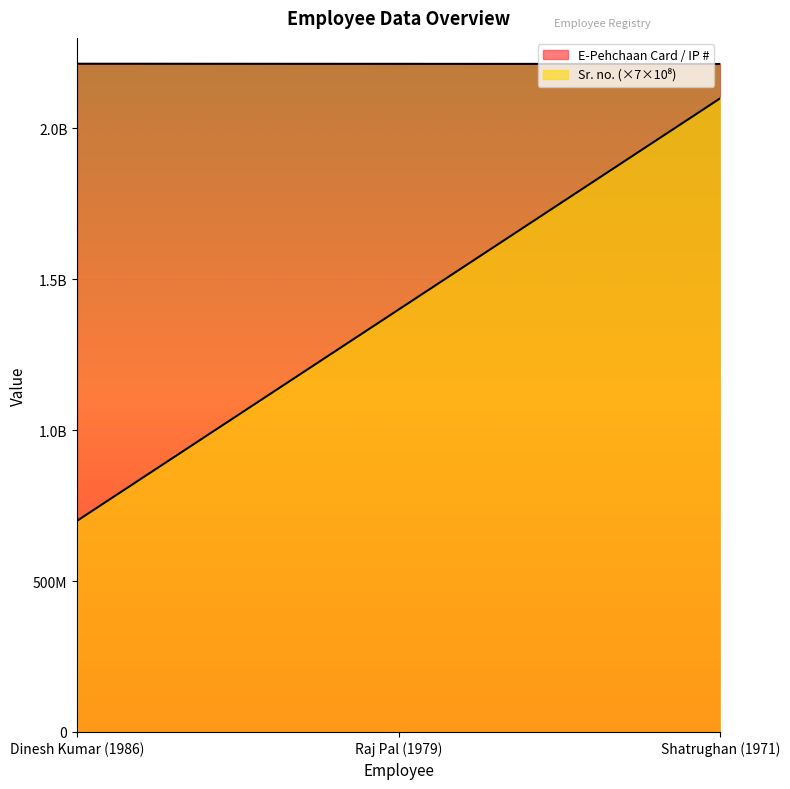

Reading left to right, transcribe all the data shown in this chart.

Sr. no.: Dinesh Kumar (1986)=700000000	Raj Pal (1979)=1400000000	Shatrughan (1971)=2100000000
E-Pehchaan Card / IP #: Dinesh Kumar (1986)=2214332961	Raj Pal (1979)=2214004647	Shatrughan (1971)=2213534456